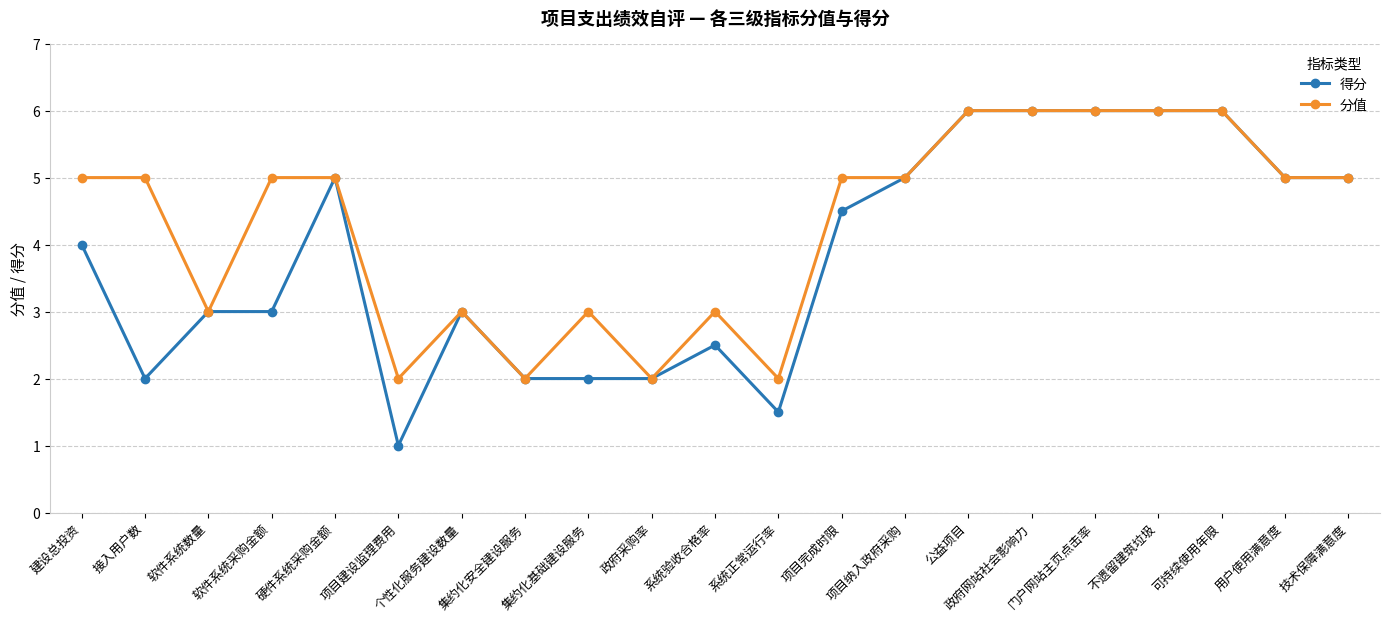

What is the label of the 16th point from the right?

项目建设监理费用